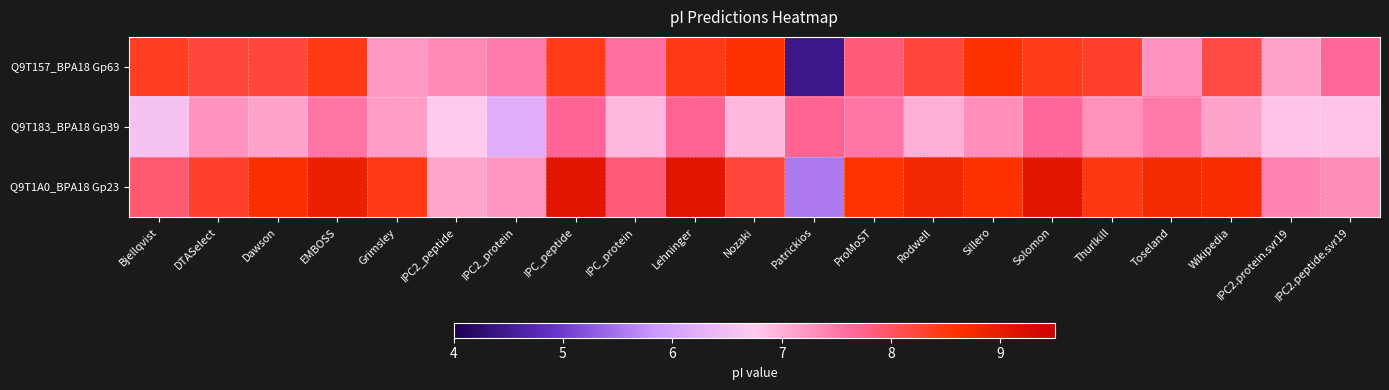

Rank the series by their average value, from highest to lowest.

Q9T1A0_BPA18 Gp23, Q9T157_BPA18 Gp63, Q9T183_BPA18 Gp39